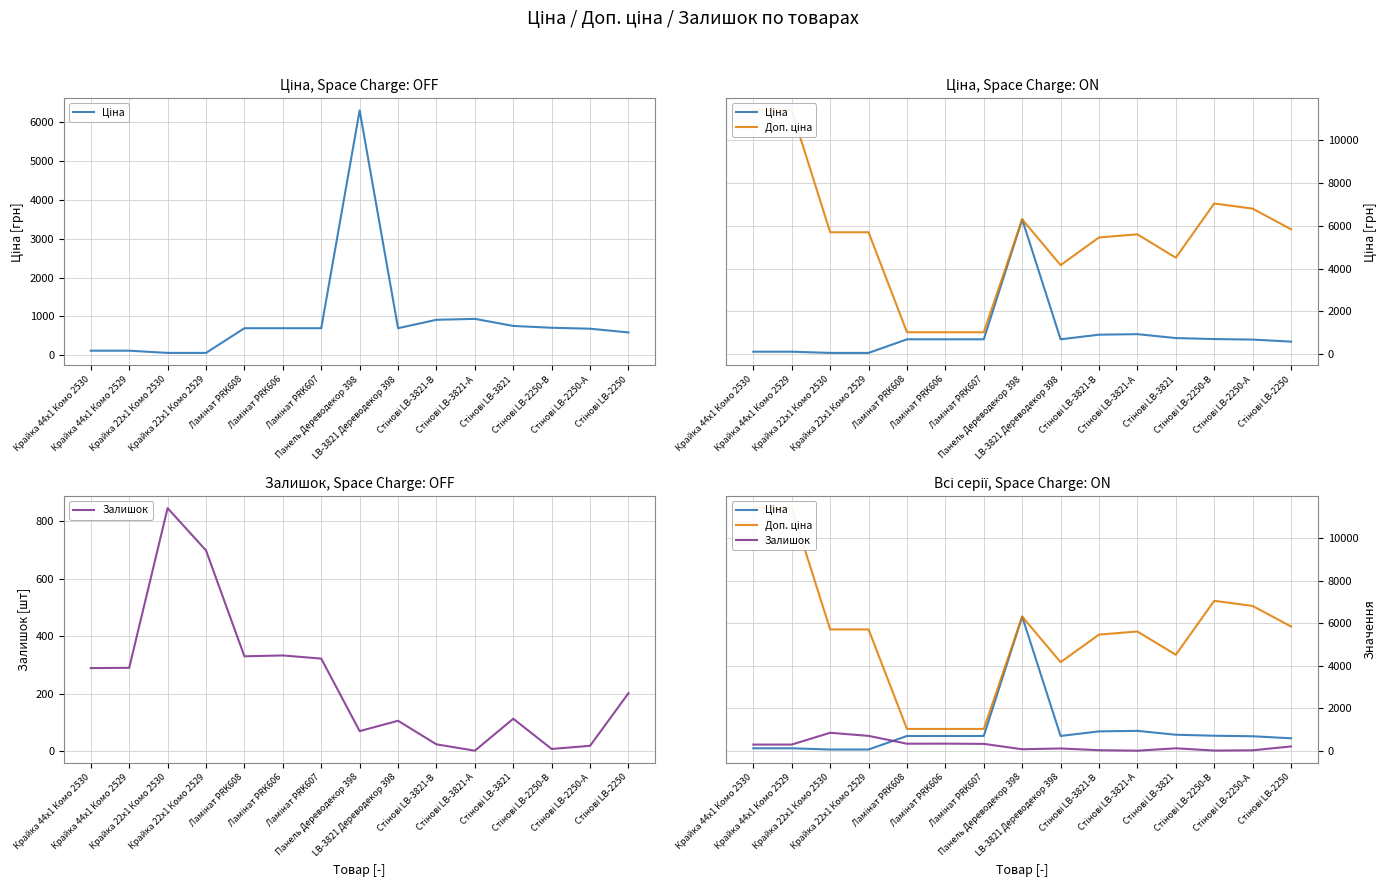

How many lines are shown in the chart?

3